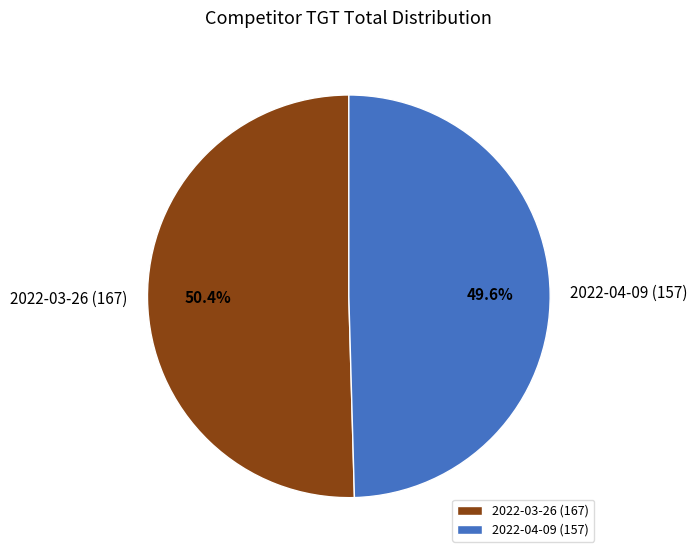

Approximately how many times larger is the value at 2022-03-26 (167) compared to 2022-04-09 (157)?

1.0